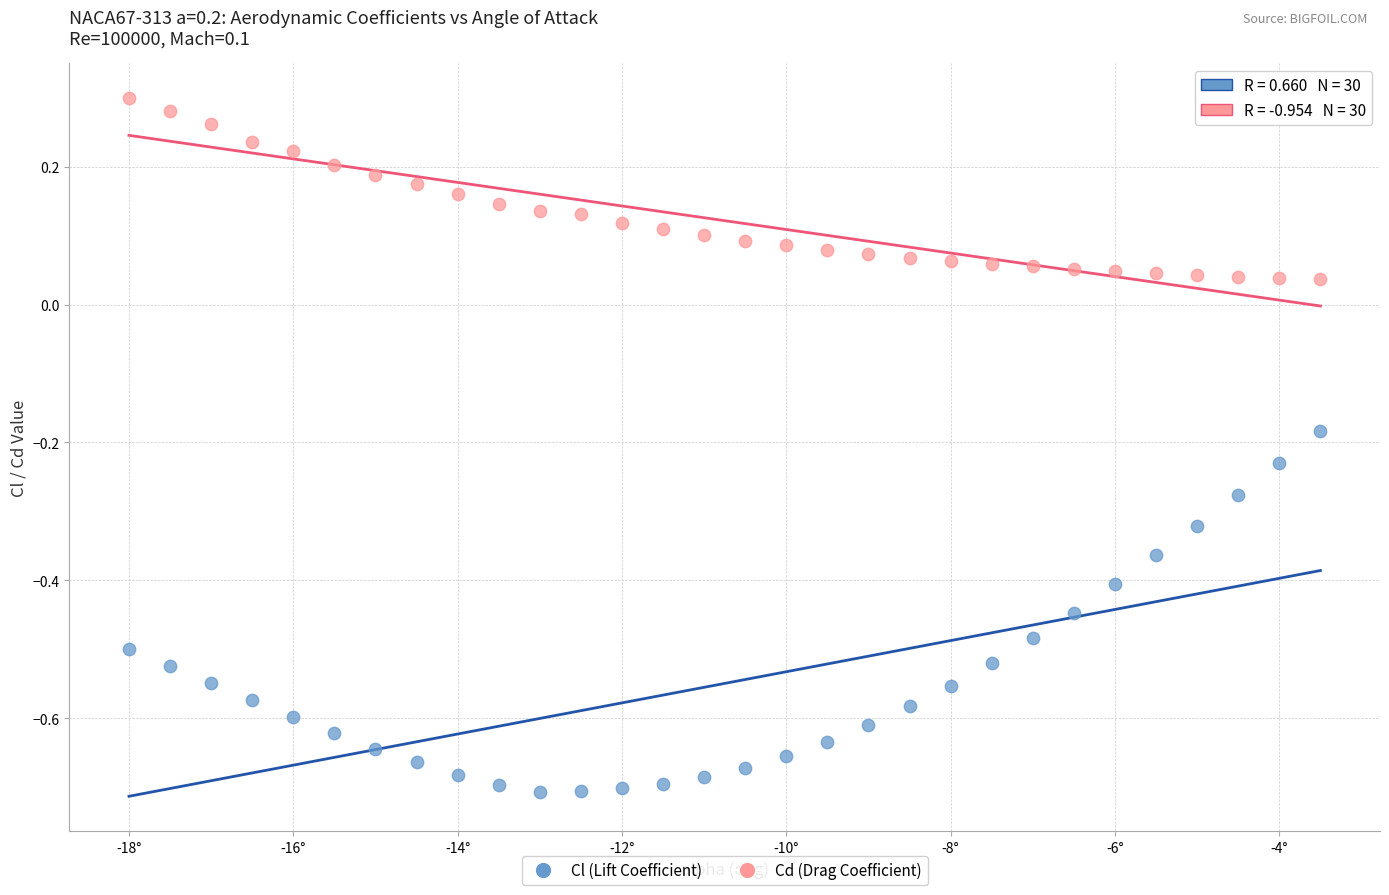

Across all data points, what is the range of X values (max minus min)?

14.5